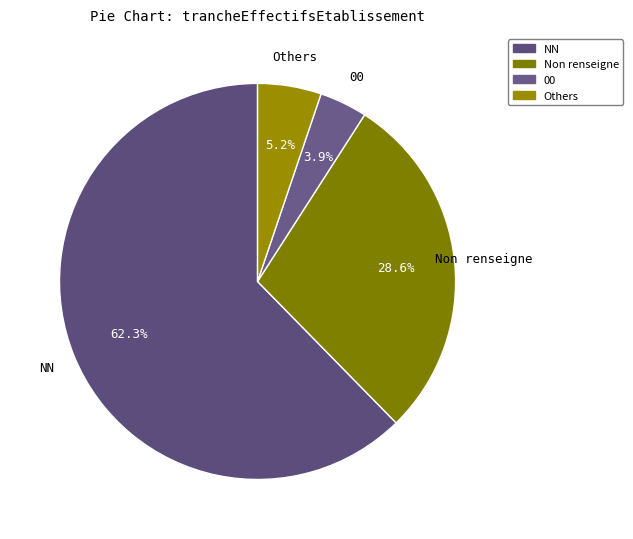

Is there any slice that represents more than half of the pie?

Yes